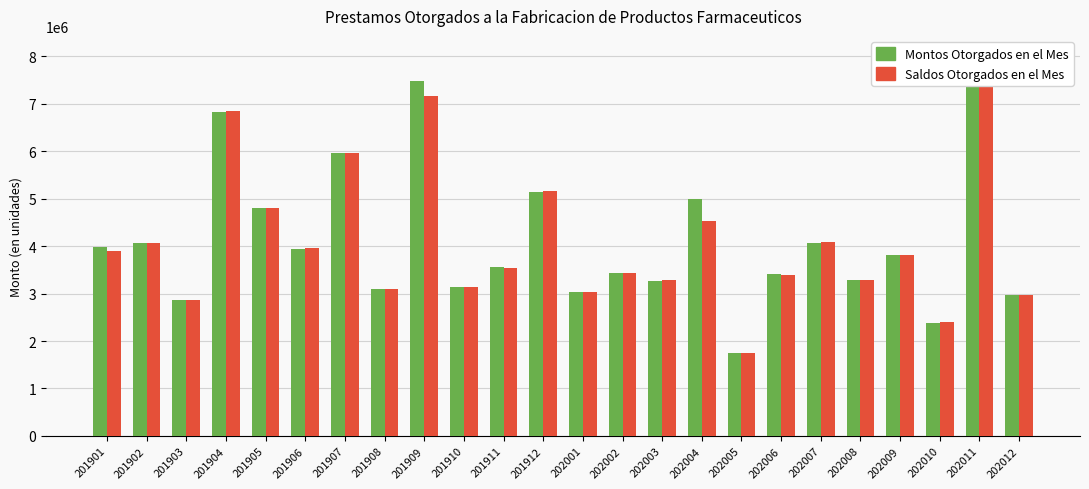

Rank the categories by Saldos Otorgados en el Mes value from lowest to highest.

202005, 202010, 201903, 202012, 202001, 201908, 201910, 202003, 202008, 202006, 202002, 201911, 202009, 201901, 201906, 201902, 202007, 202004, 201905, 201912, 201907, 201904, 201909, 202011